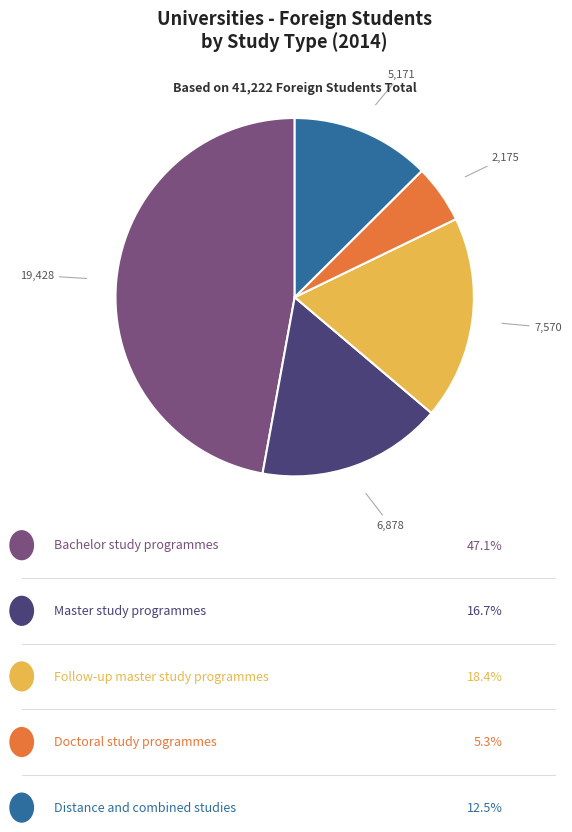

Does any single category account for the majority?

No